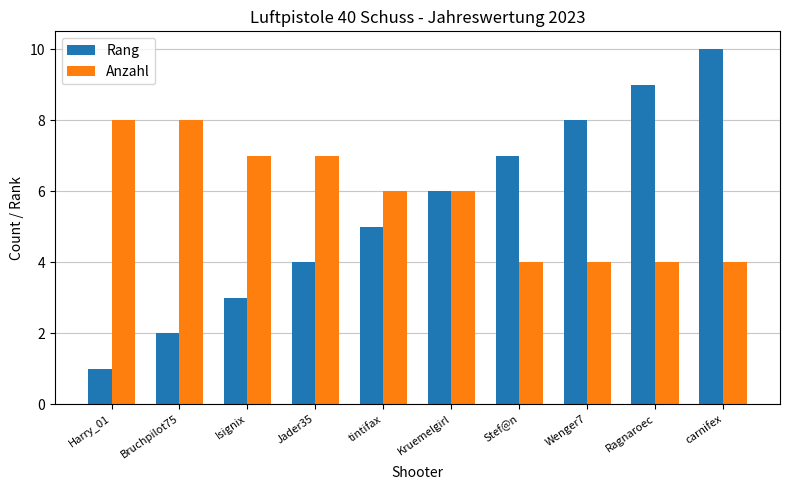

Rank the categories by Rang value from lowest to highest.

Harry_01, Bruchpilot75, Isignix, Jader35, tintifax, Kruemelgirl, Stef@n, Wenger7, Ragnaroec, carnifex